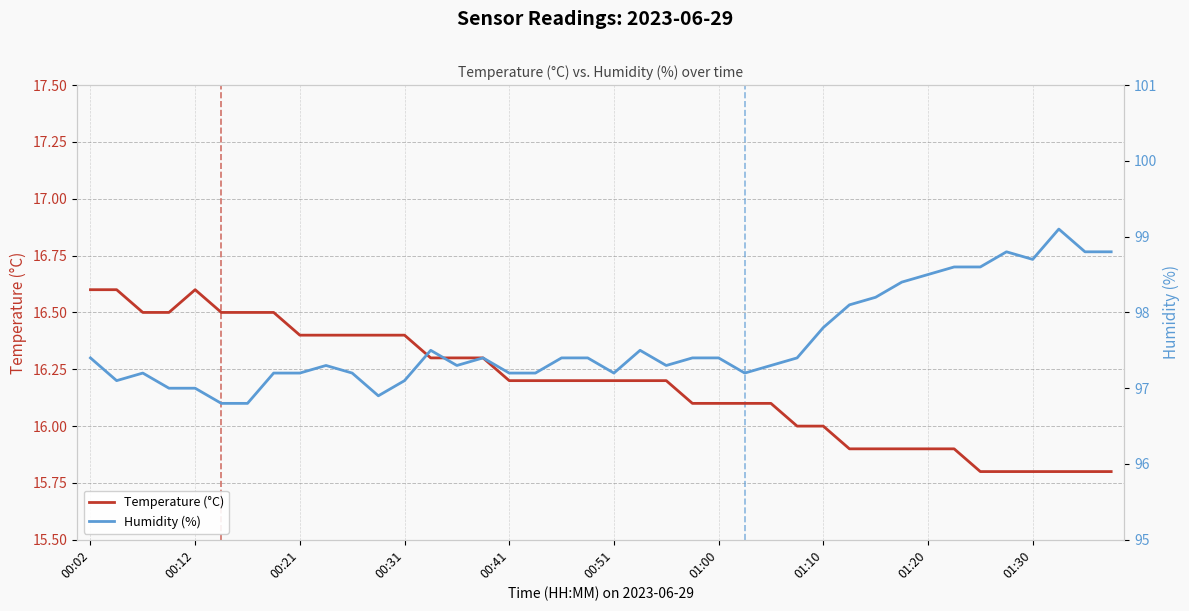

True or false: Temperature (°C) and Humidity (%) cross at least once.

False